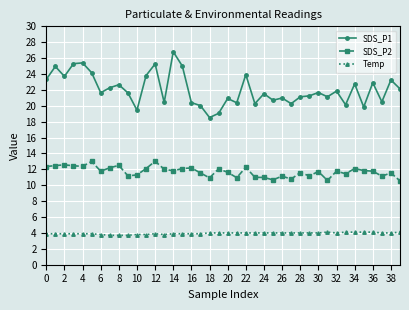

Which series has the largest total across all categories?

SDS_P1